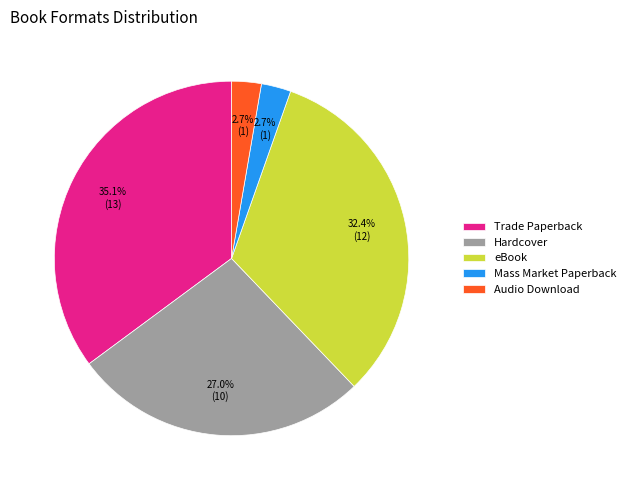

What percentage do Trade Paperback and Hardcover together represent?

62.2%